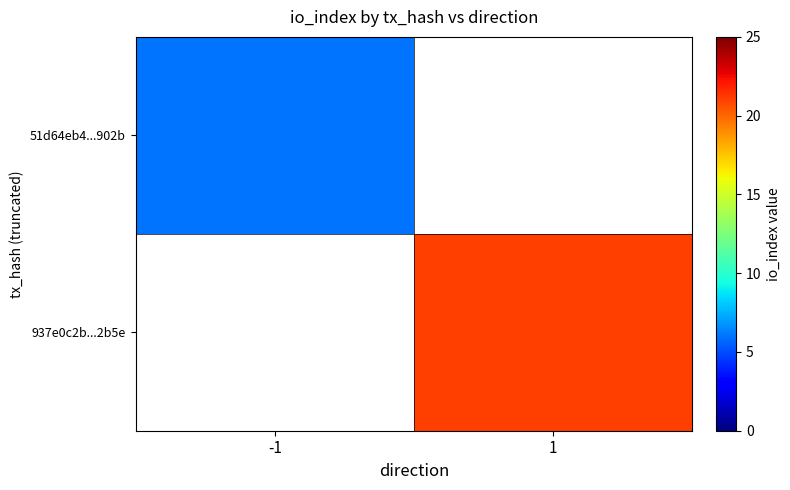

Which category has the highest value in the 51d64eb4...902b series?

-1